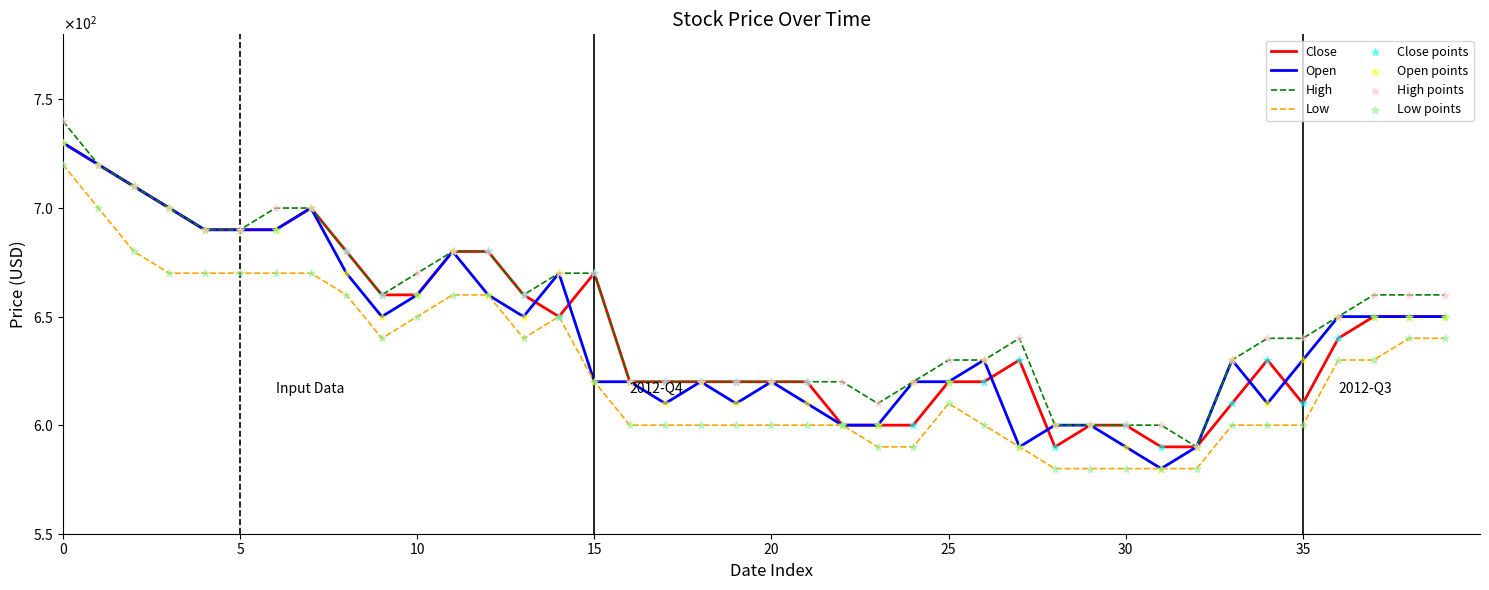

Which series has the largest total across all categories?

High